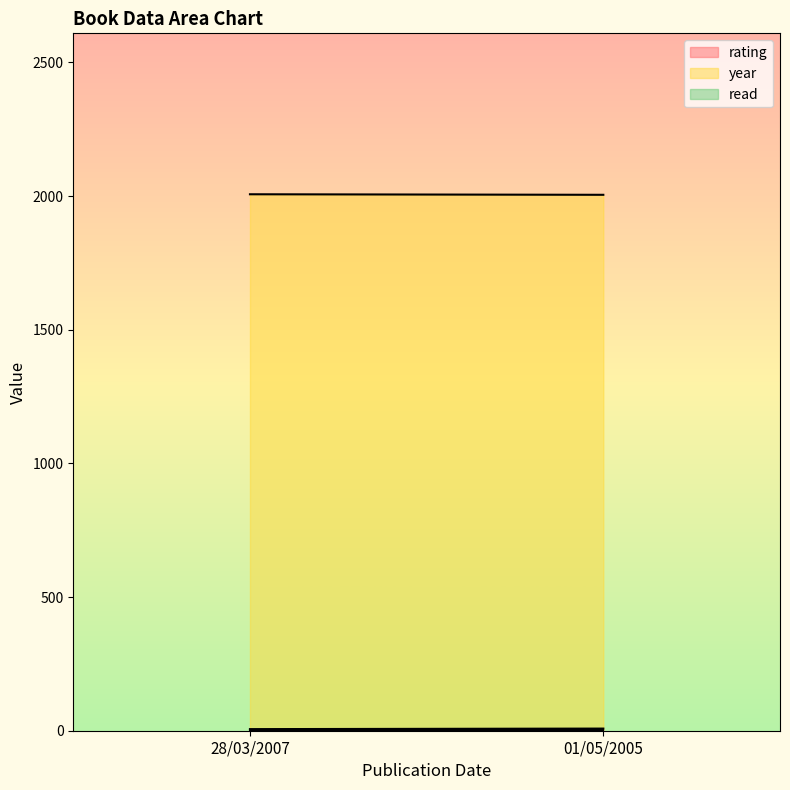

What value does the rating series have at 01/05/2005?

8